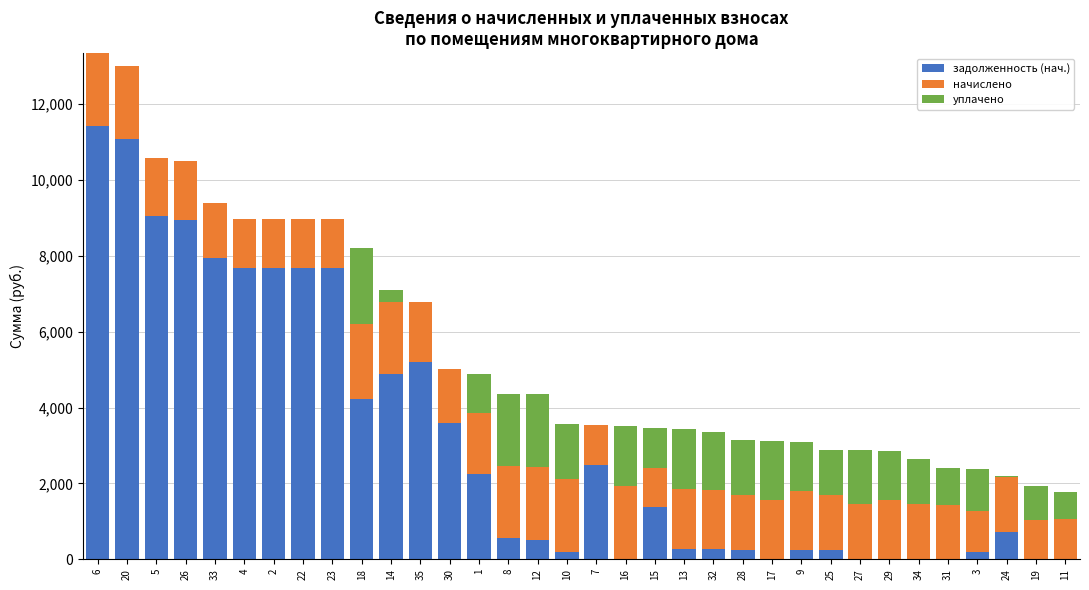

Count the number of categories in the chart.

34